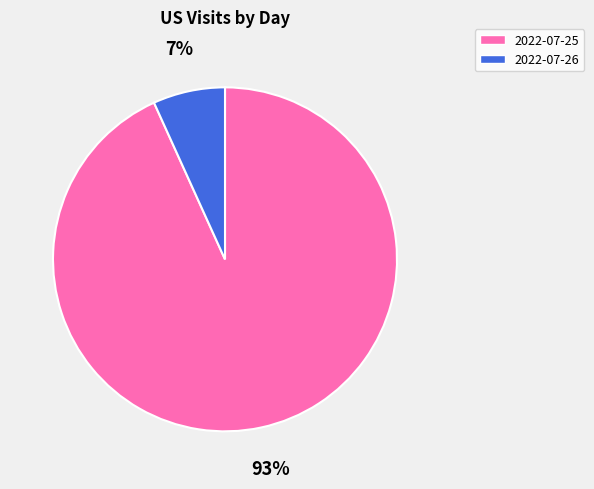

To the nearest percent, what percentage of the pie is 2022-07-25?

93%